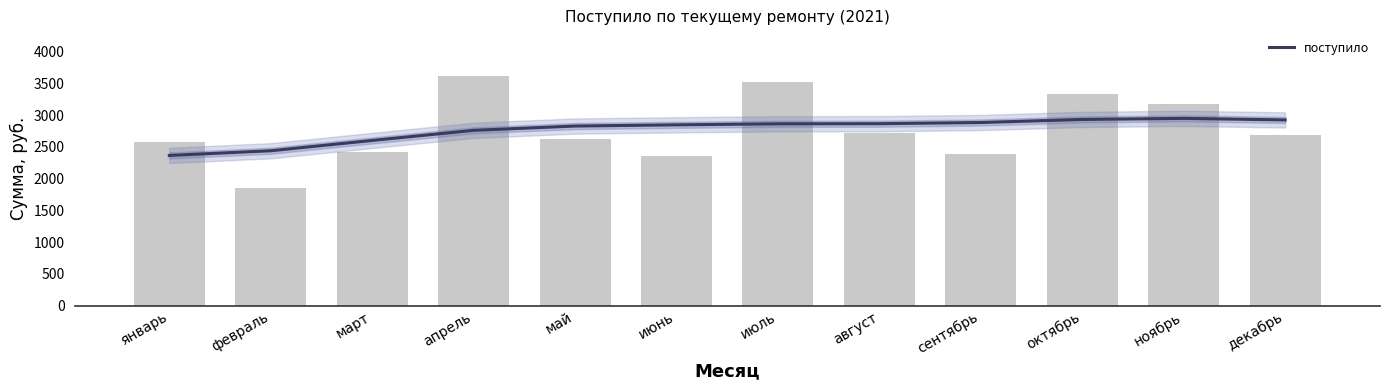

How many series are shown in this chart?

1